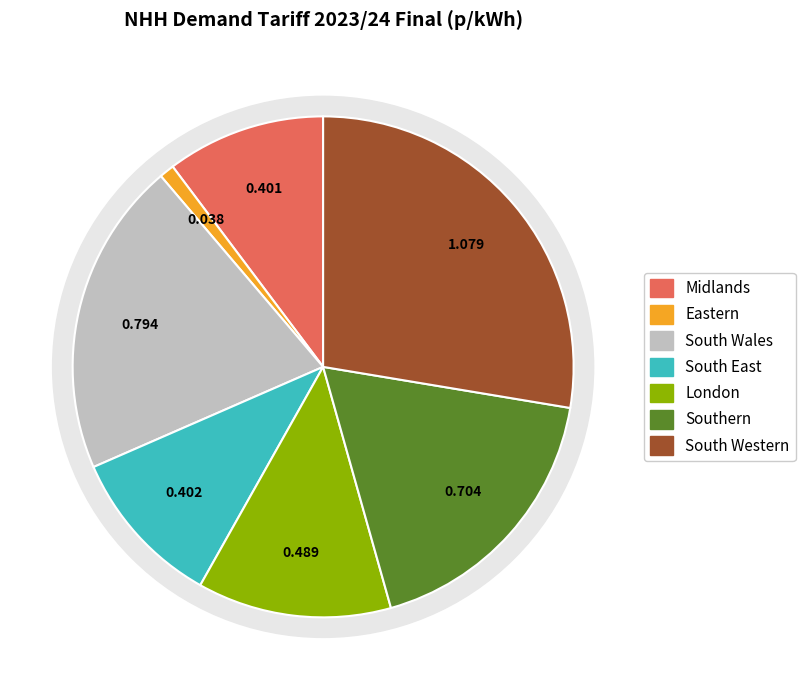

What percentage is the Eastern slice, to the nearest percent?

1%